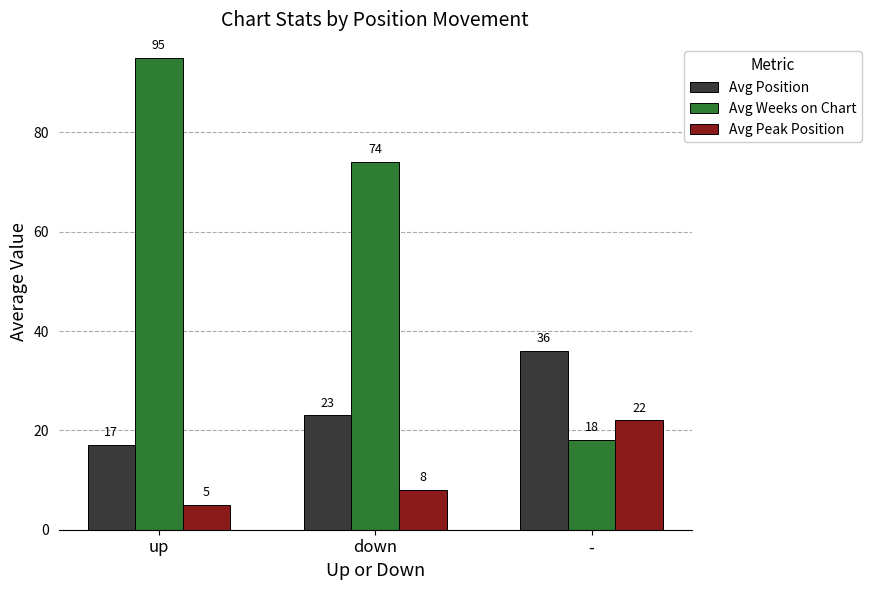

List the labels in order of Avg Peak Position value, largest first.

-, down, up